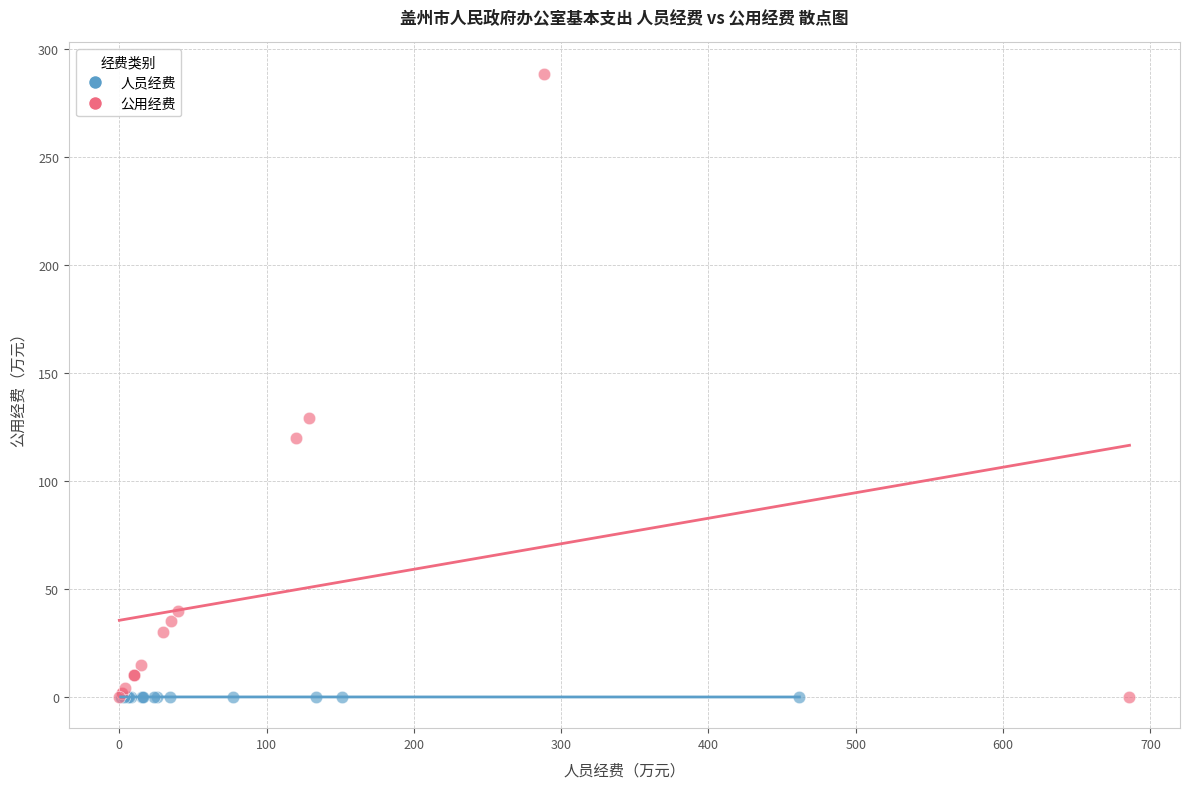

What are all the series names shown in the legend?

人员经费, 公用经费